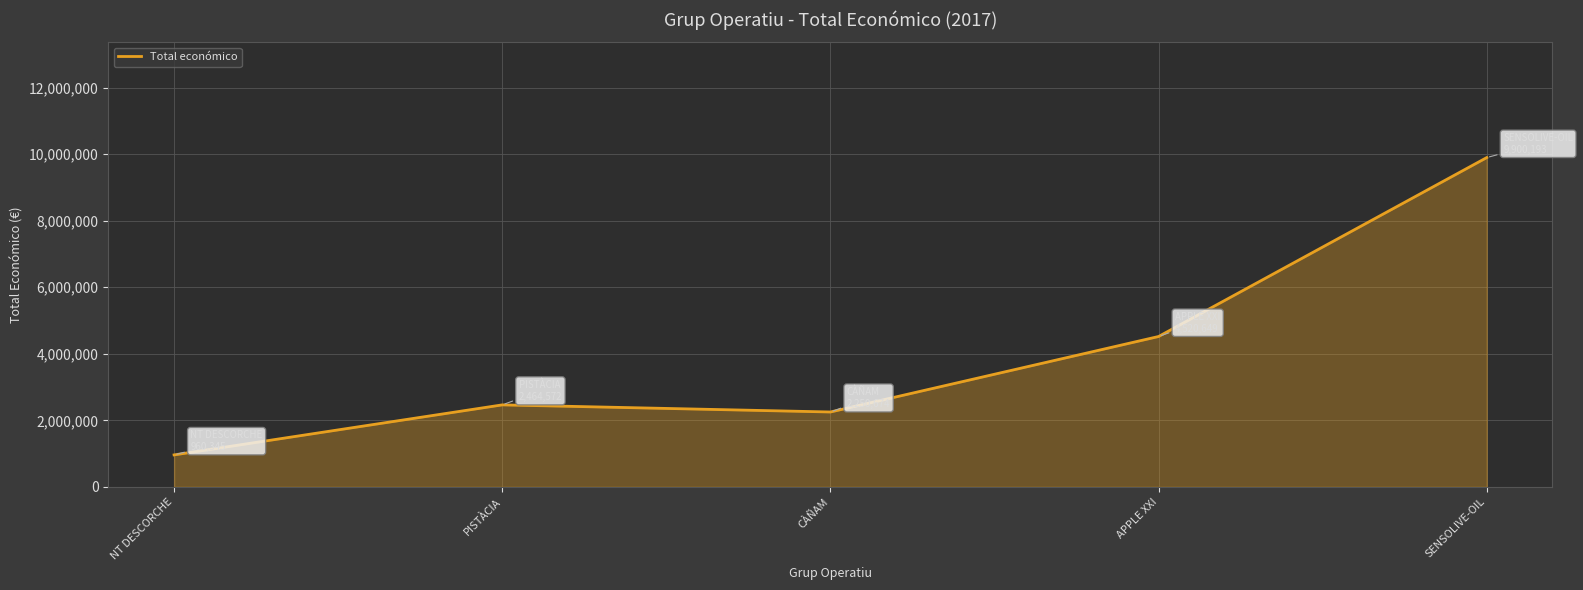

Reading right to left, list all the values displayed in this chart.

SENSOLIVE-OIL=9900193	APPLE XXI=4520649	CÀÑAM=2250674	PISTÀCIA=2464572	NT DESCORCHE=960345